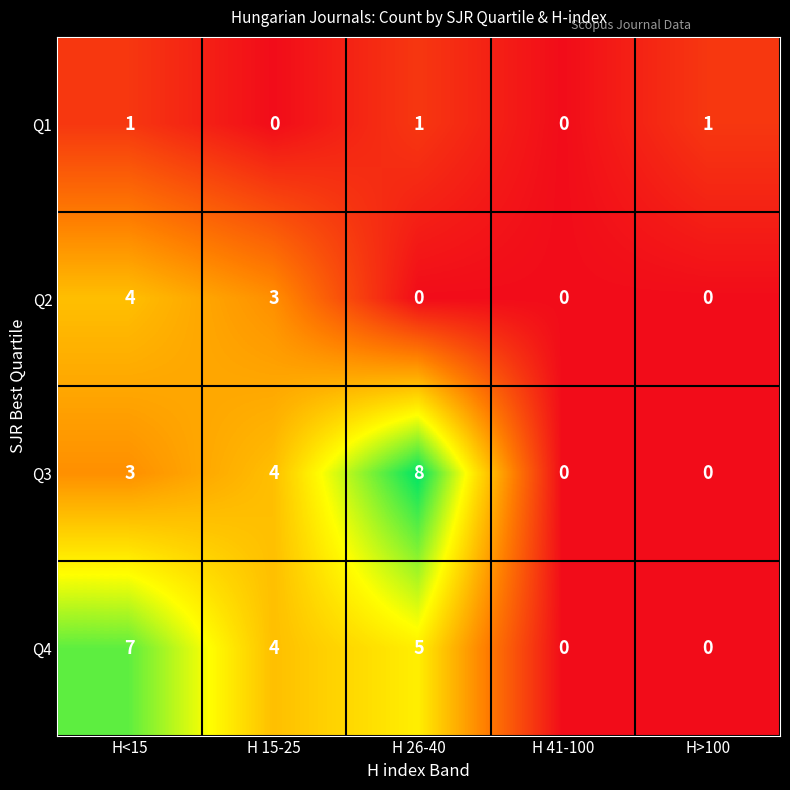

Reading left to right, what are all the values shown in this chart?

Q1: 1	0	1	0	1
Q2: 4	3	0	0	0
Q3: 3	4	8	0	0
Q4: 7	4	5	0	0